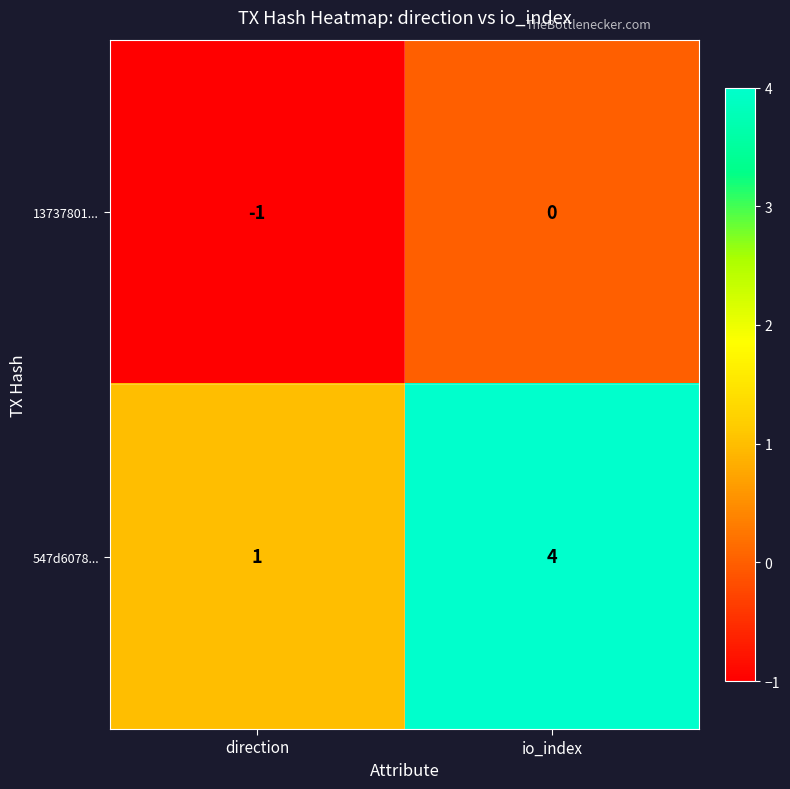

True or false: 13737801... has a value of 0 at io_index.

True